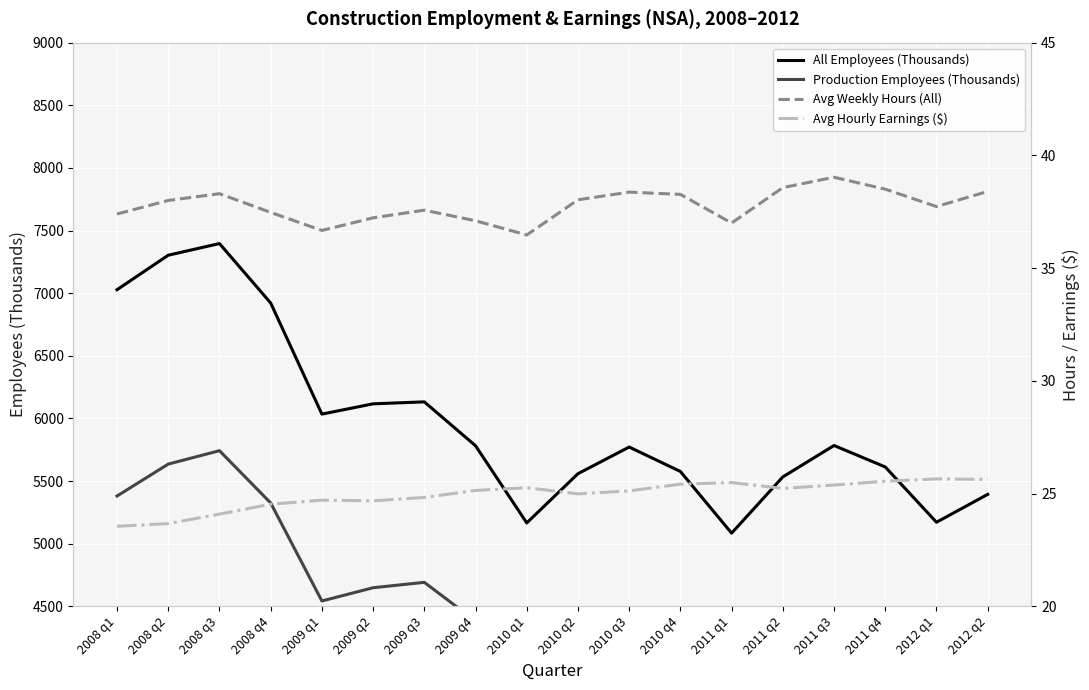

Between 2008 q3 and 2010 q4, which is larger?

2008 q3